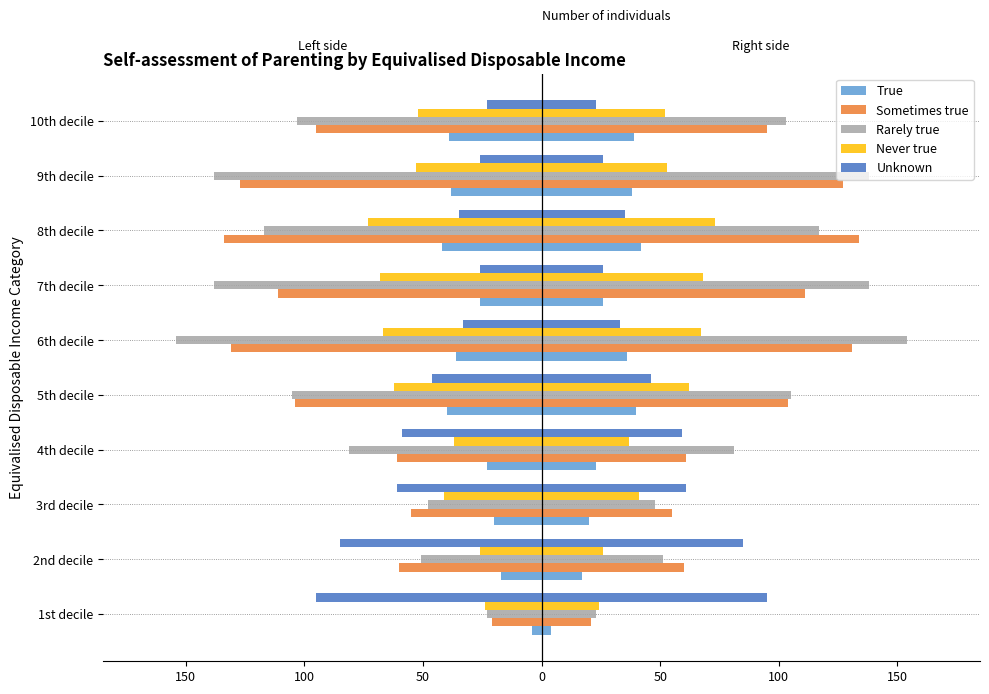

At how many categories does at least one series exceed -114?

10